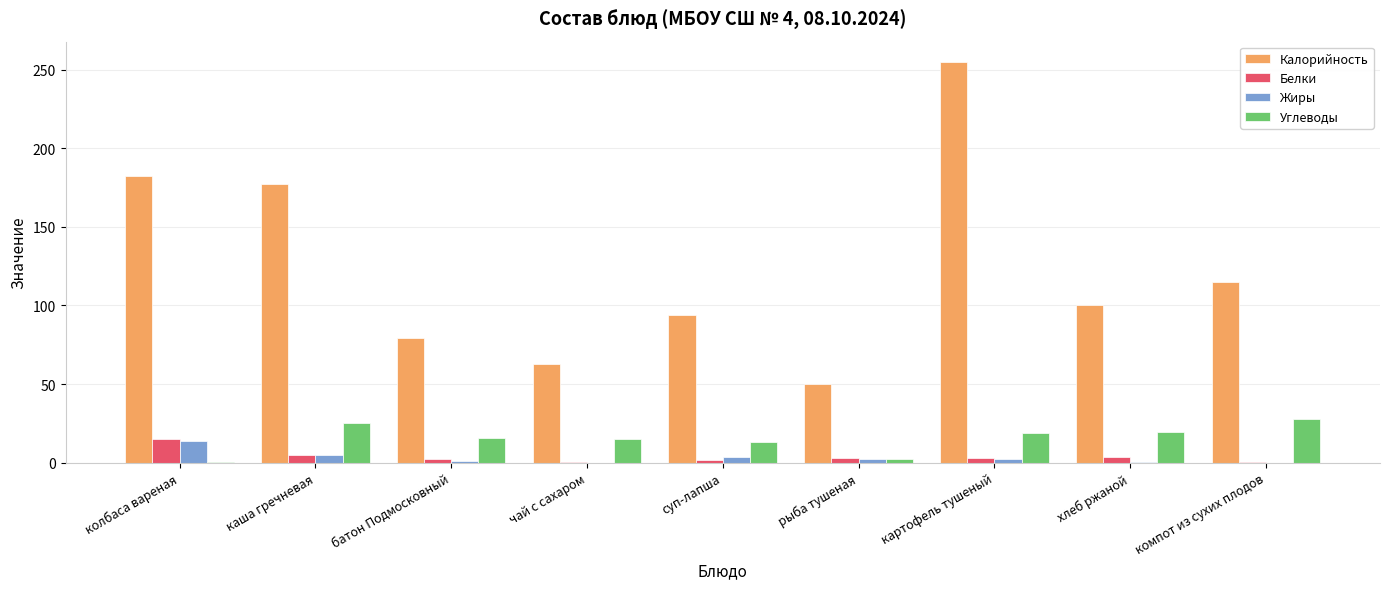

How many groups of bars are there?

9